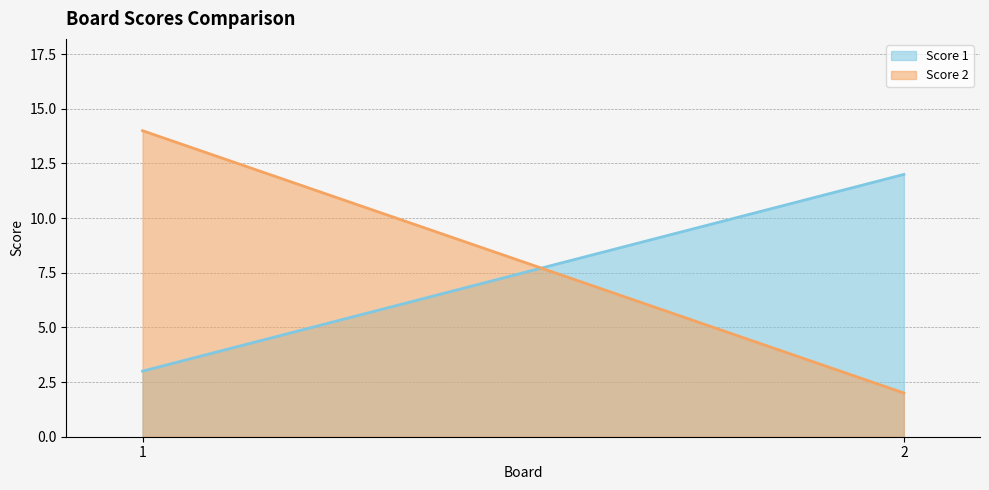

Where is Score 1 nearest to the value 7?

1